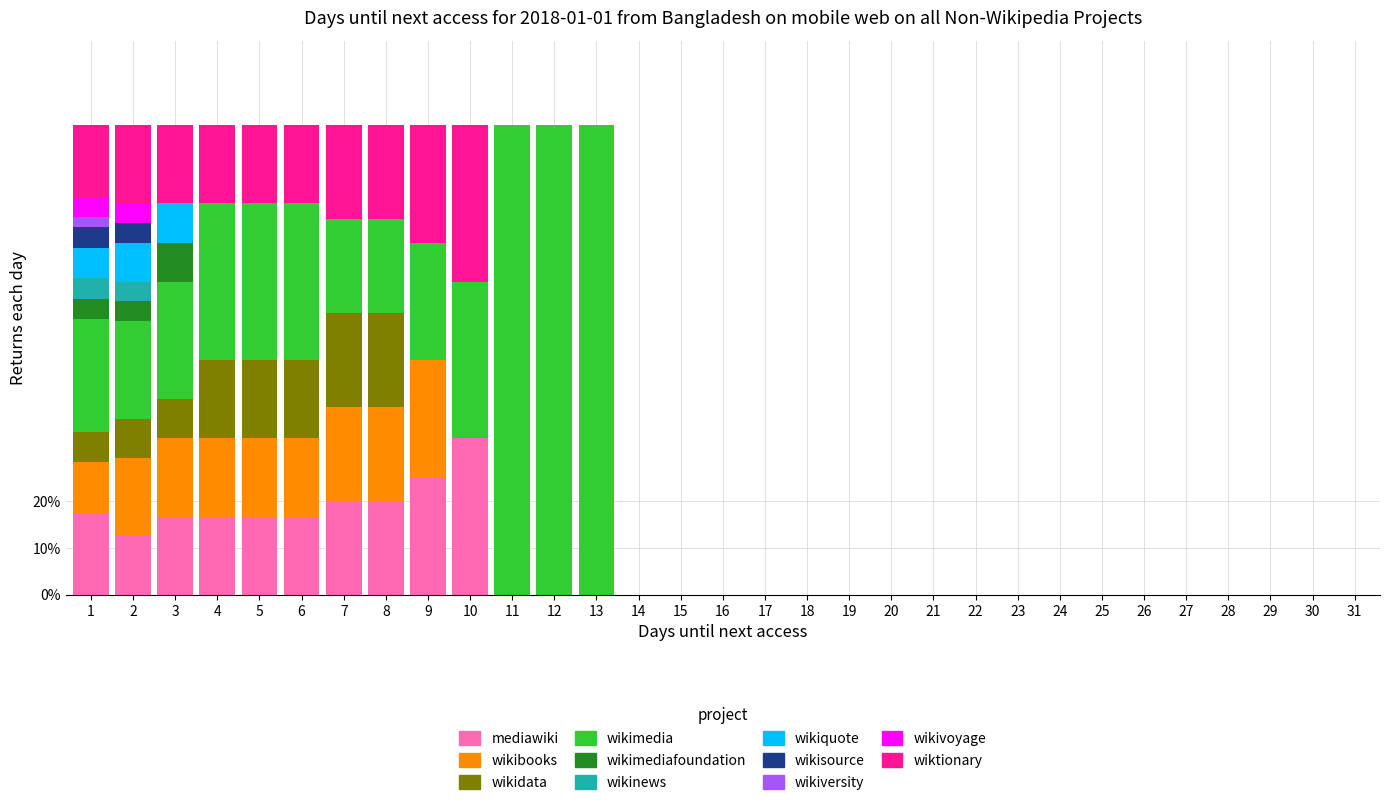

What is the maximum value for mediawiki?

33.3